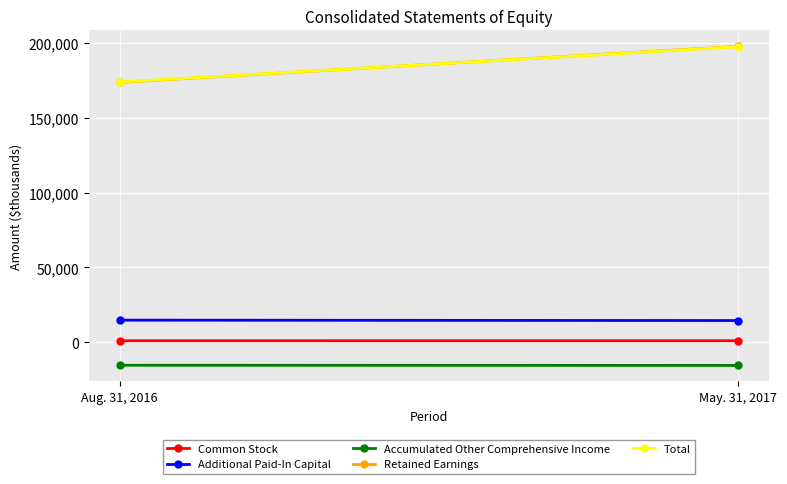

What is the smallest value displayed?

-15582